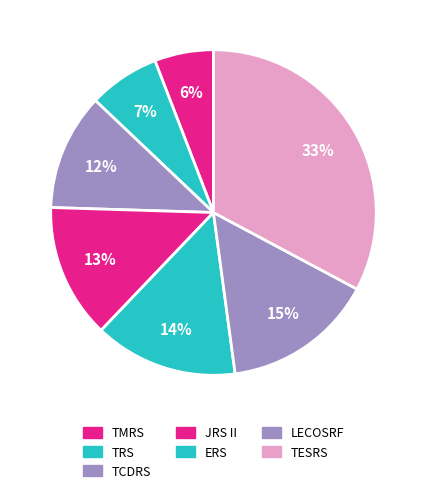

Count the number of slices in the pie.

7